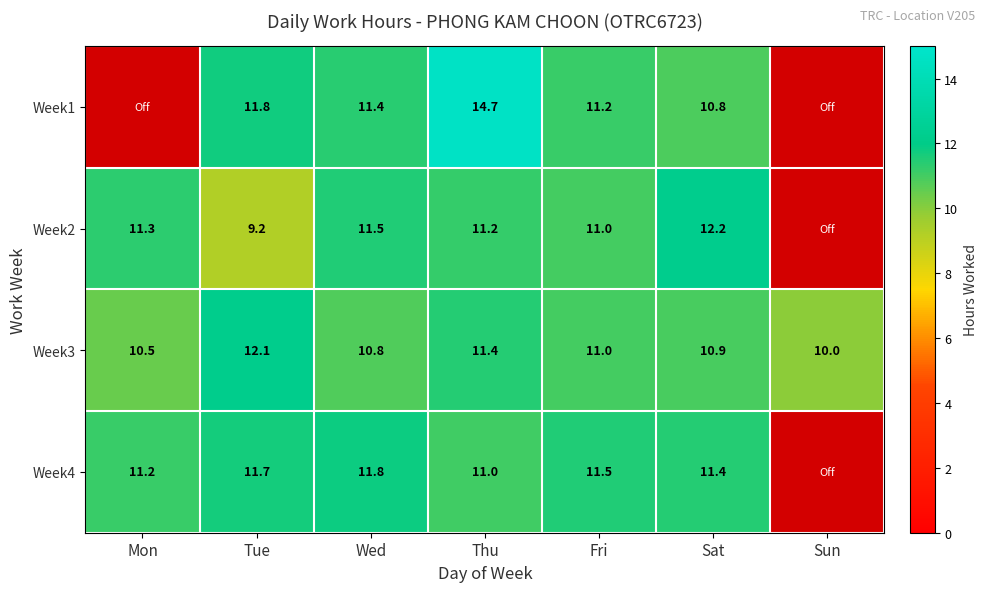

How many categories are shown in the chart?

7